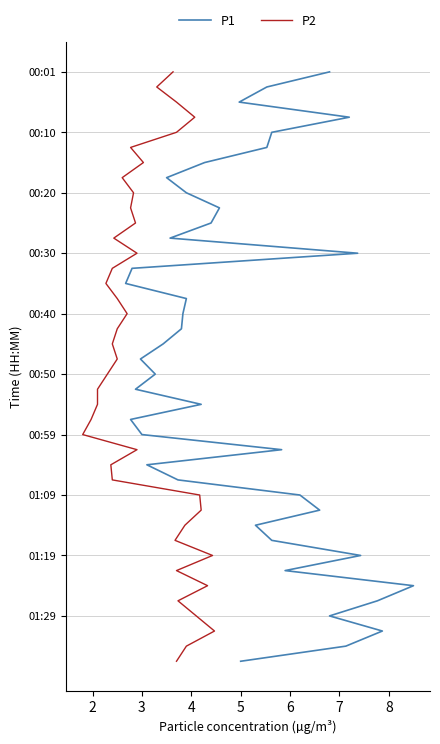

Does the chart have visible grid lines?

Yes